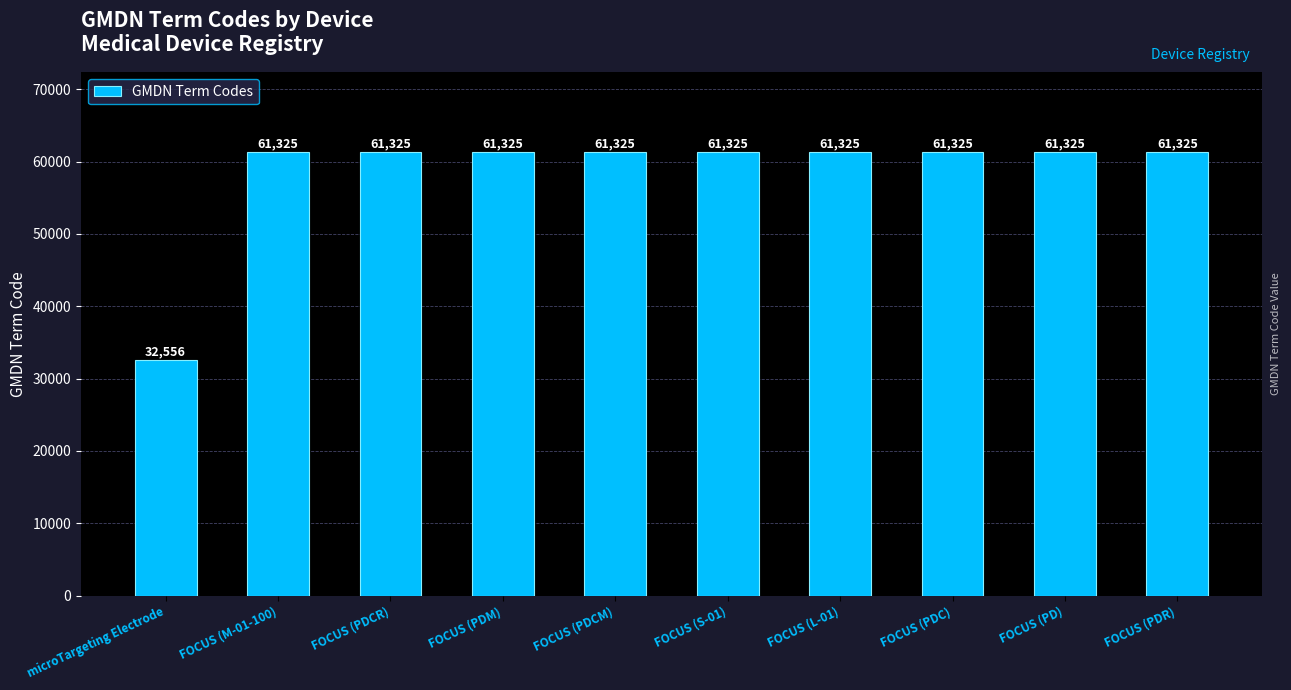

What is the sum of the values at FOCUS (PD) and FOCUS (L-01)?

122650